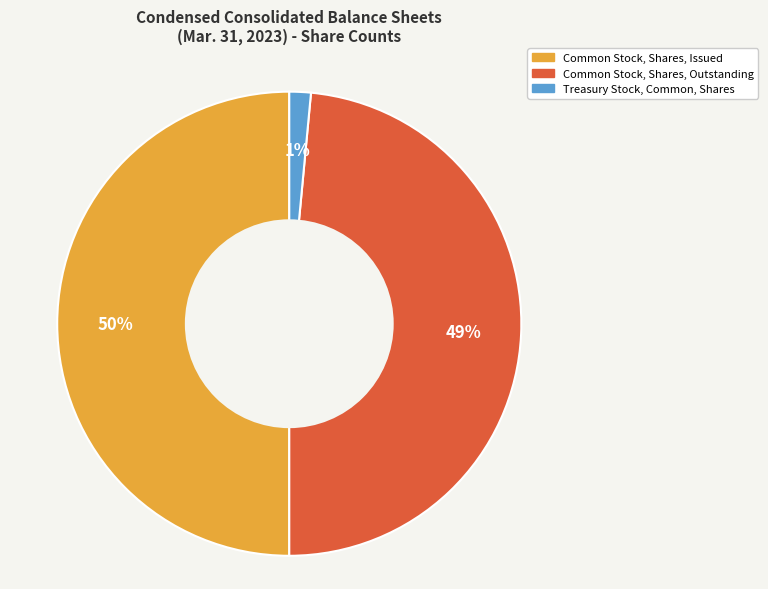

What is the smallest slice in the pie chart?

Treasury Stock, Common, Shares